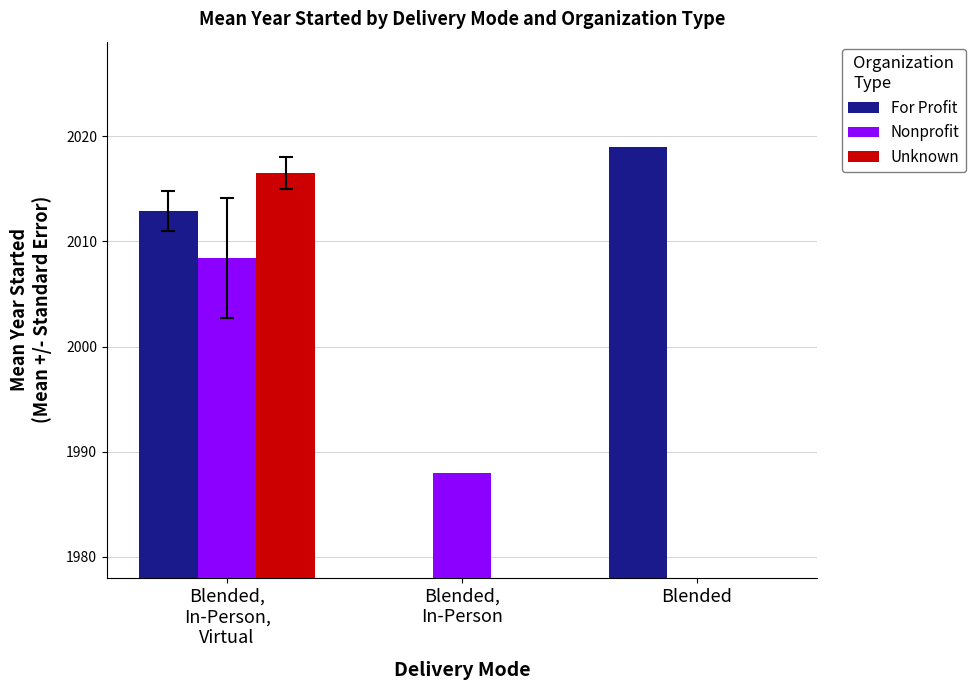

List the labels in order of Unknown value, largest first.

Blended,
In-Person,
Virtual, Blended,
In-Person, Blended